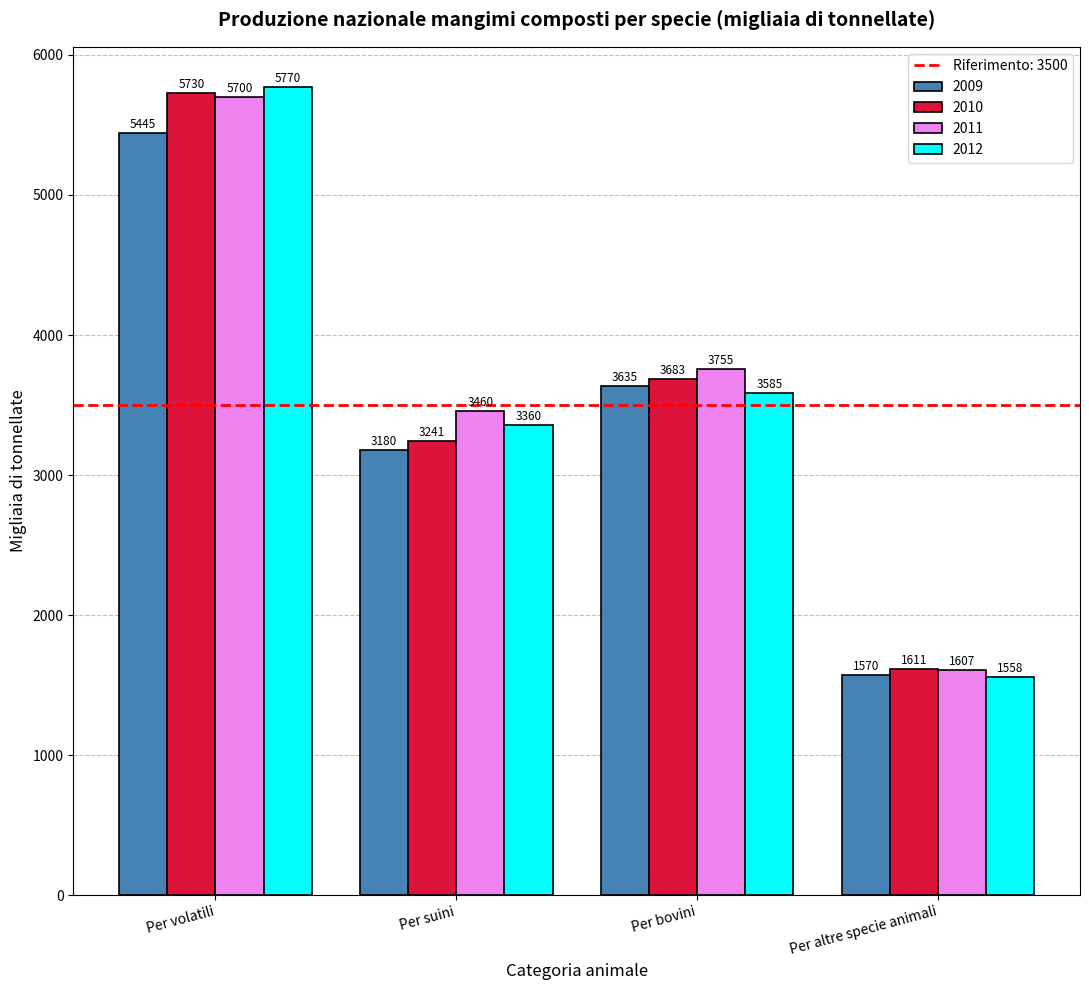

Which series has the largest range (max minus min)?

2012